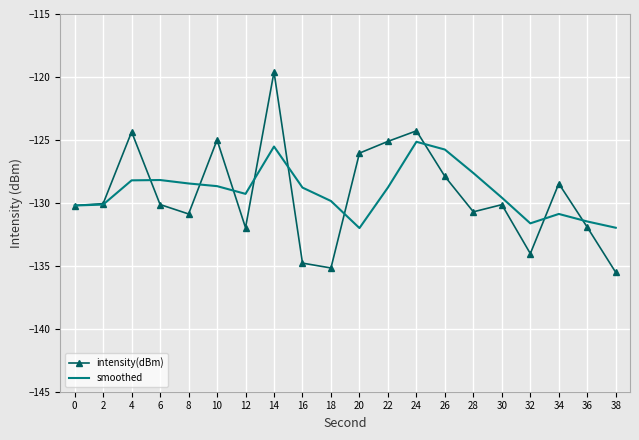

The value of smoothed at 18 is -79.5. True or false?

False